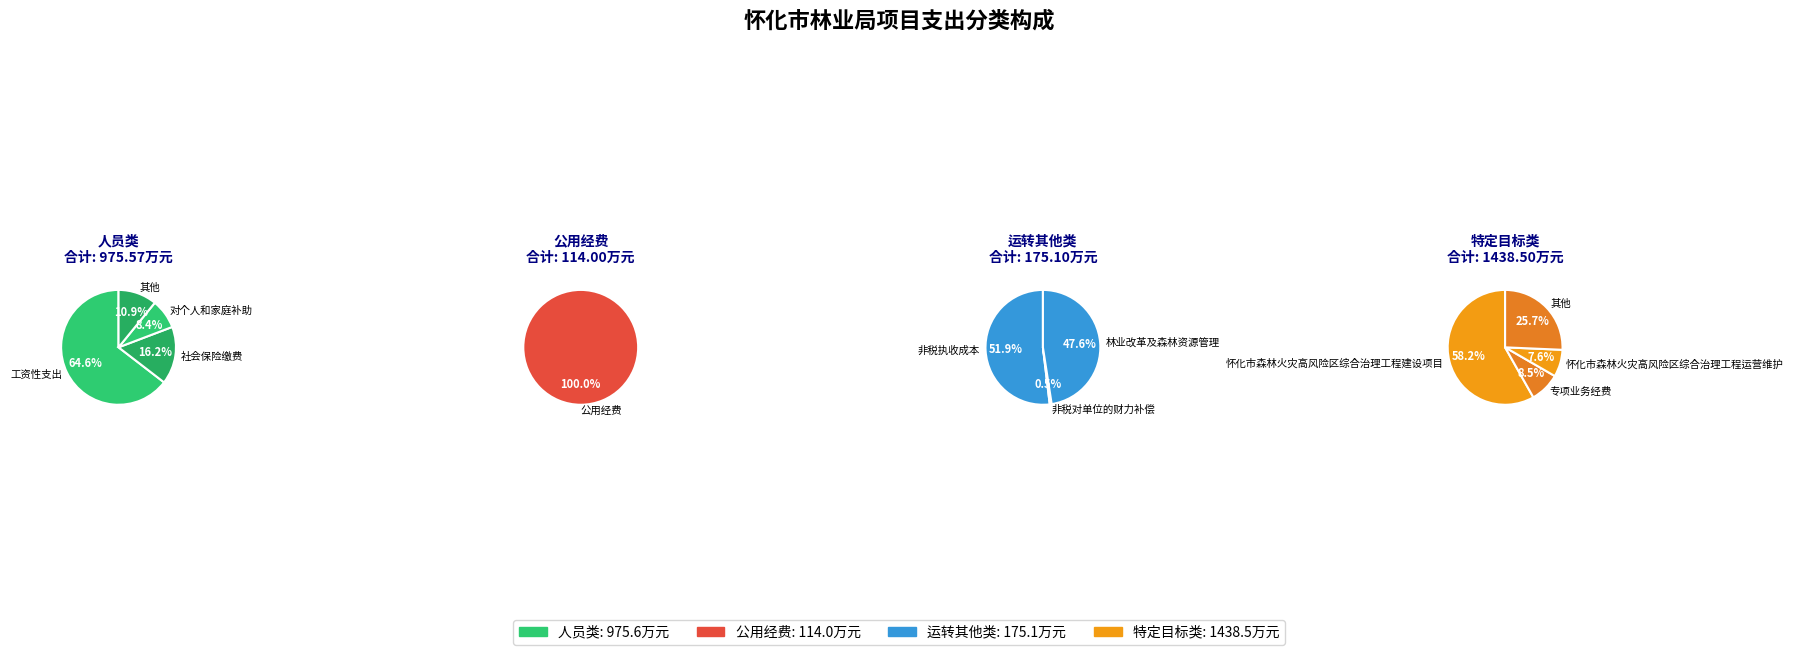

What percentage do 住房公积金 and 其他工资福利支出 together represent?

10.9%